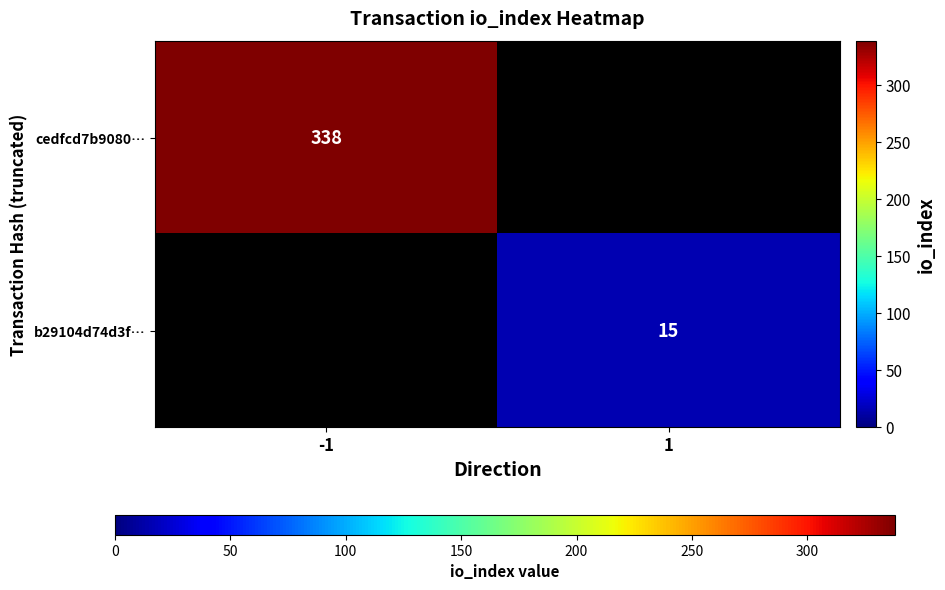

Is it true that cedfcd7b9080… equals 338 at -1?

True